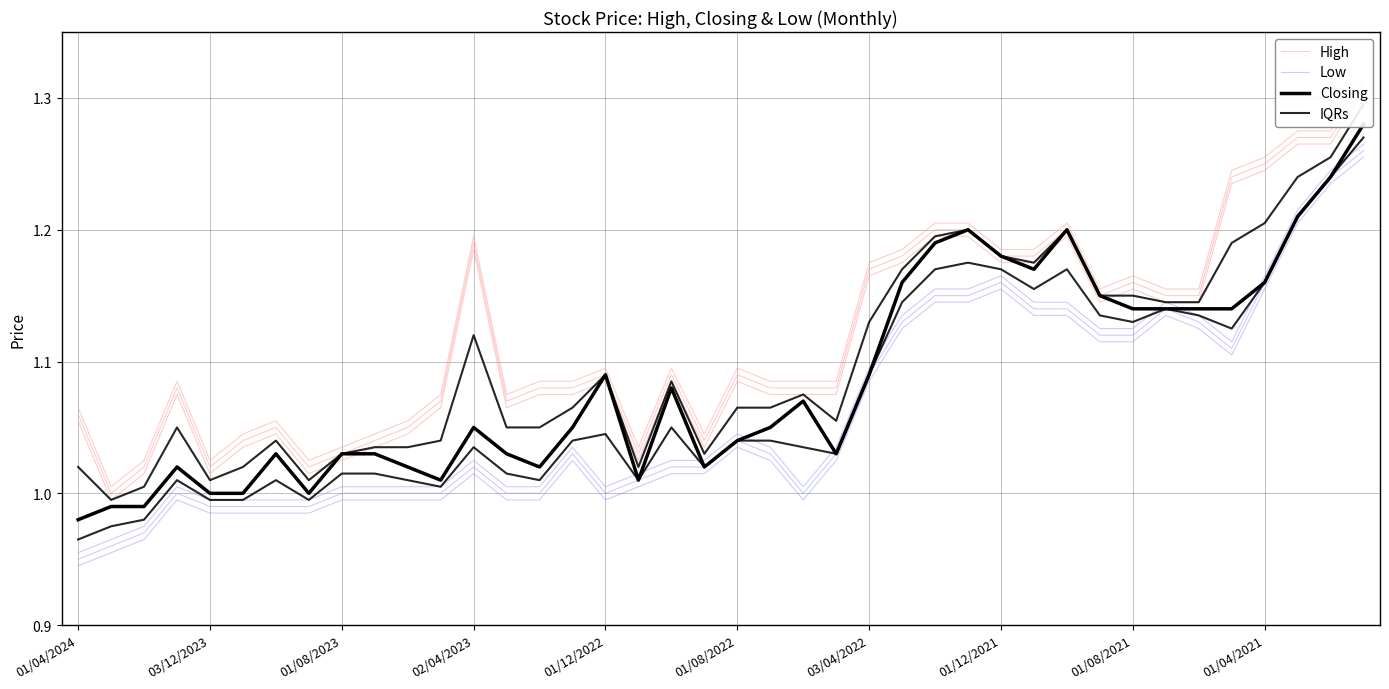

How many lines are shown in the chart?

4